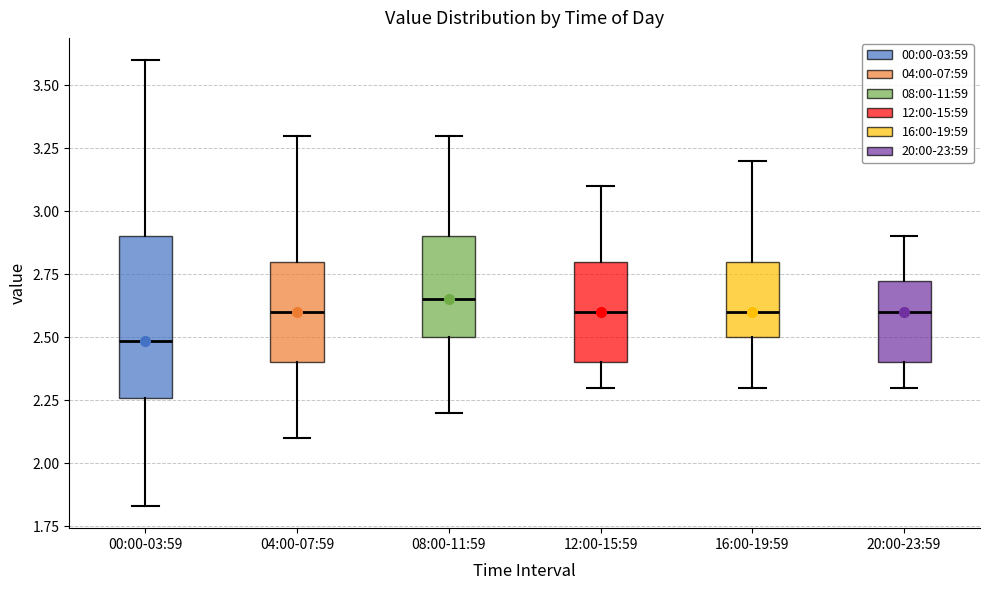

Which box is the tallest, from its lower edge to its upper edge?

00:00-03:59